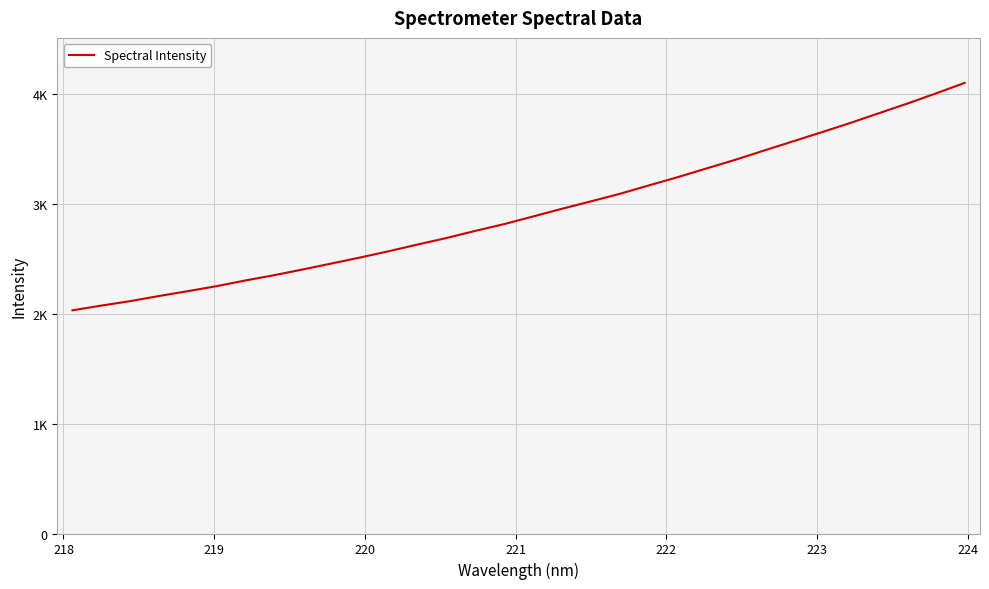

What is the difference between the second highest and minimum values?

1975.7